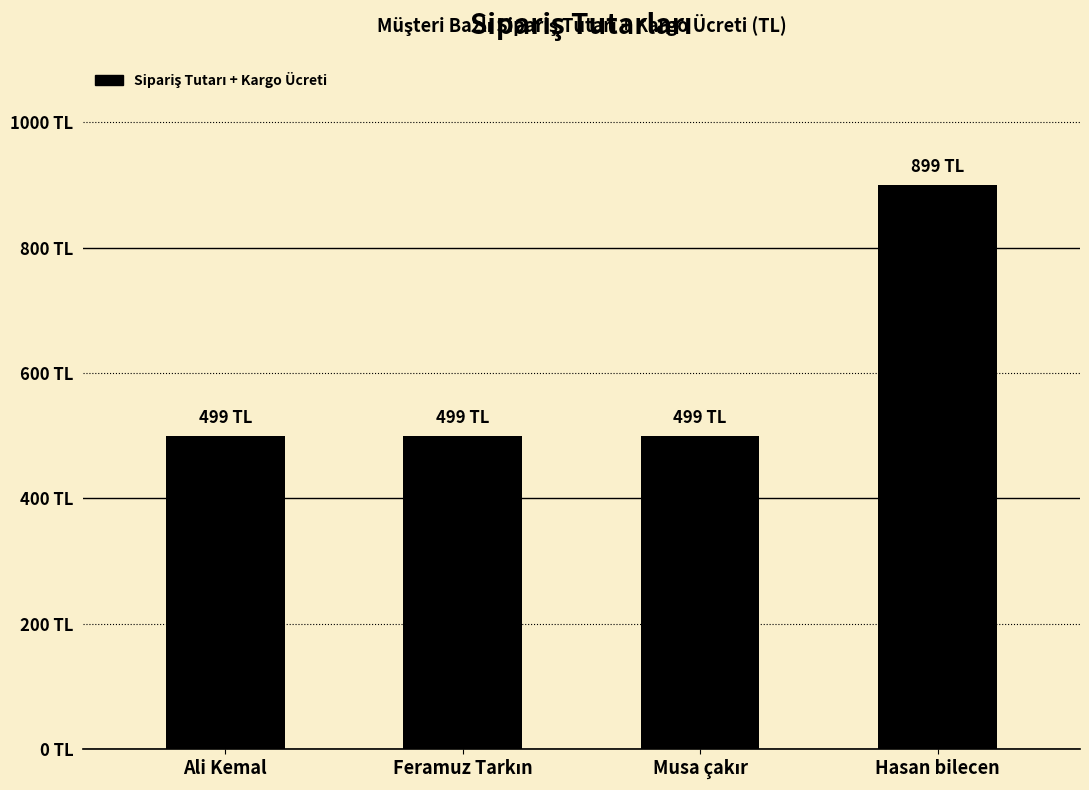

Count the values in the range 499 to 899.

4